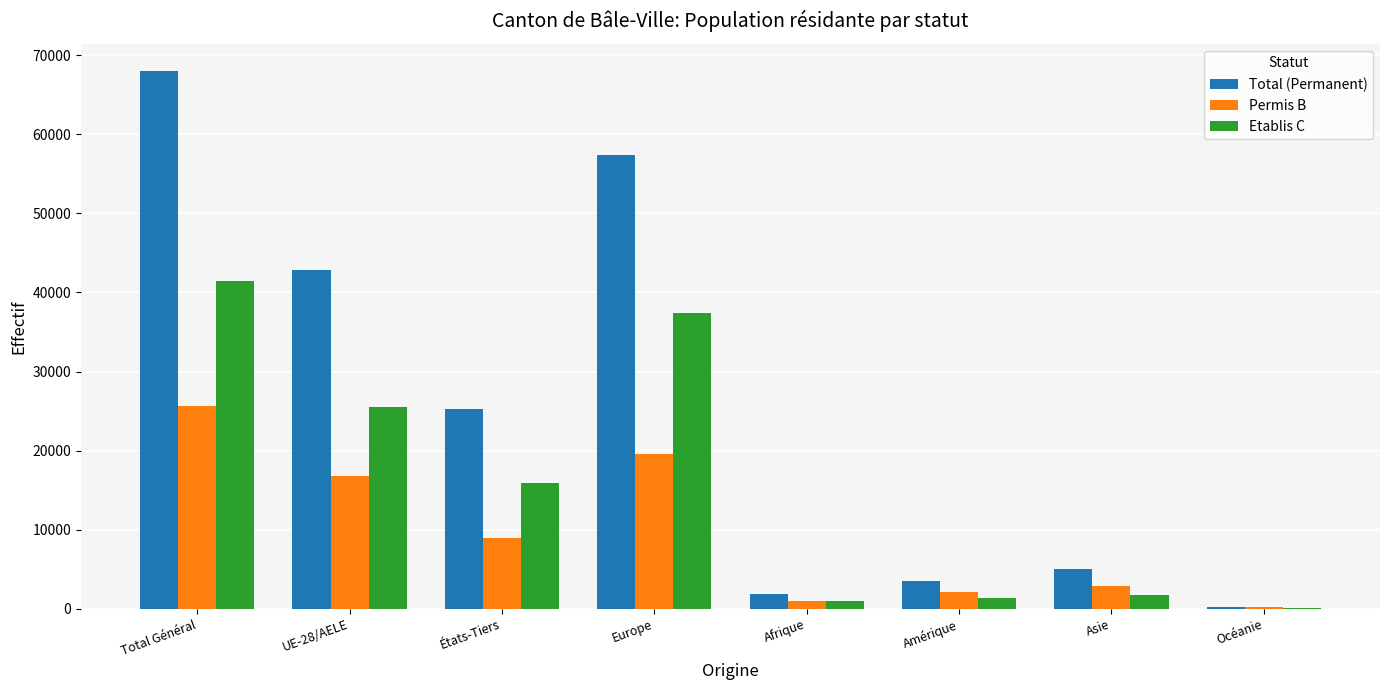

True or false: Permis B has a value of 2141 at Amérique.

True